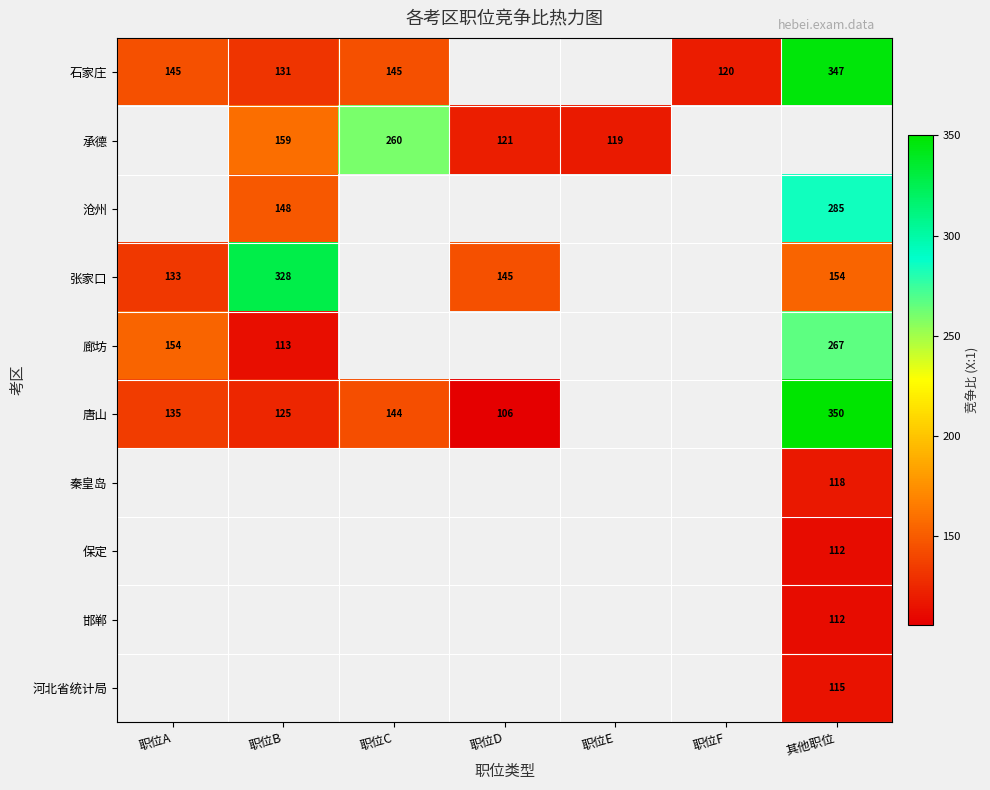

How many series are shown in this chart?

10